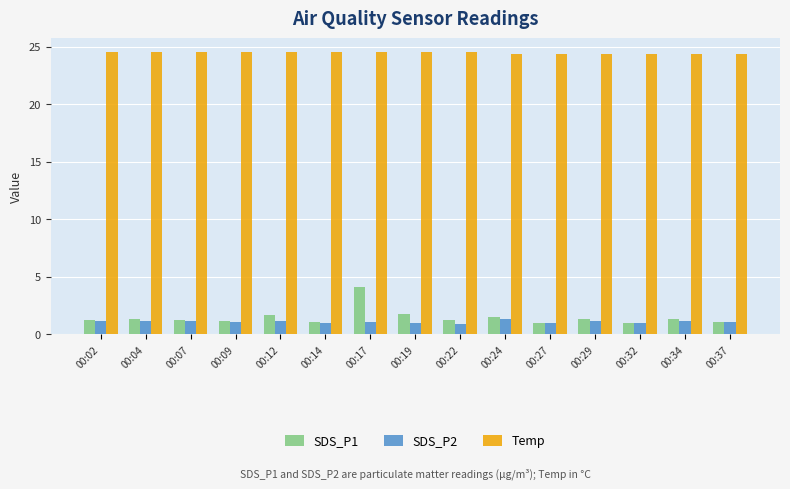

How many groups of bars are there?

15